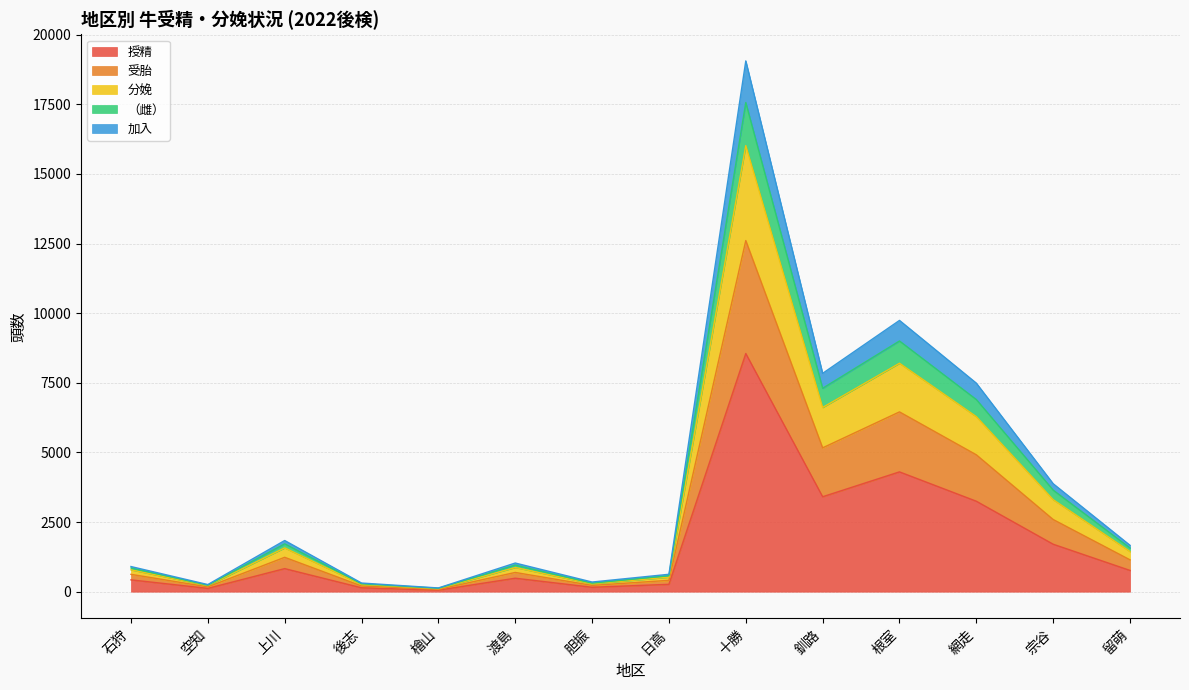

At which category is the sum across all series the highest?

十勝